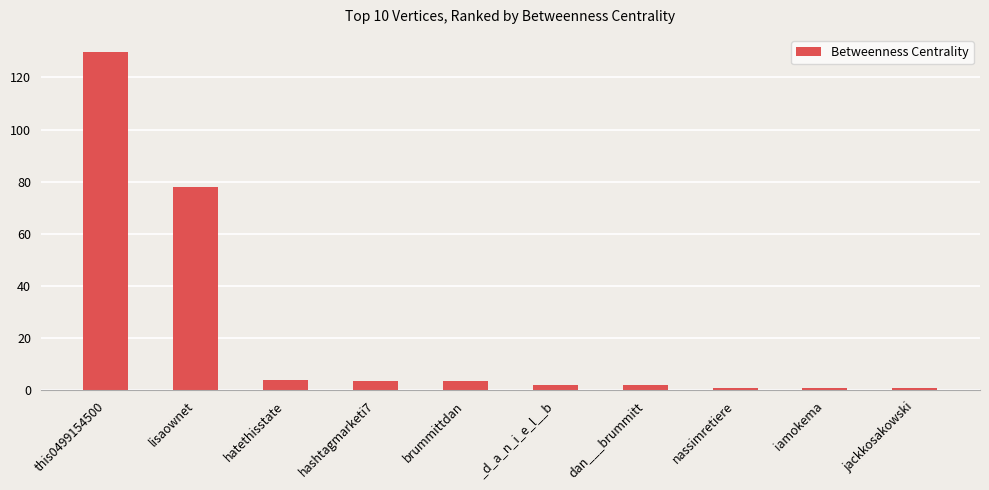

True or false: the data shows 3.8 at hashtagmarketi7.

True